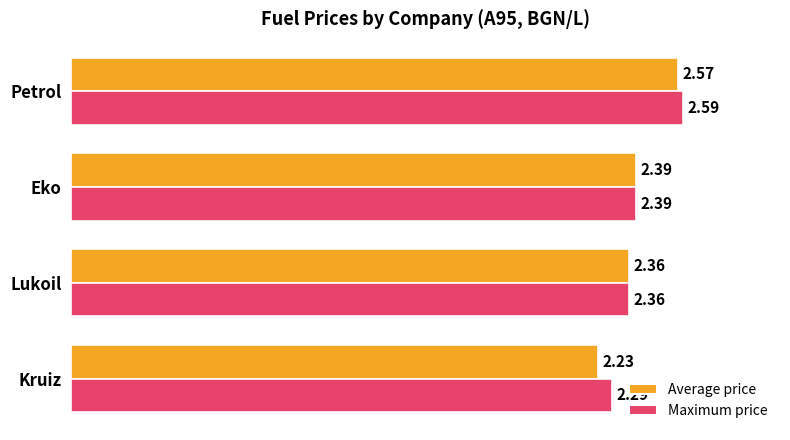

List the series in order of their overall mean, lowest first.

Average price, Maximum price